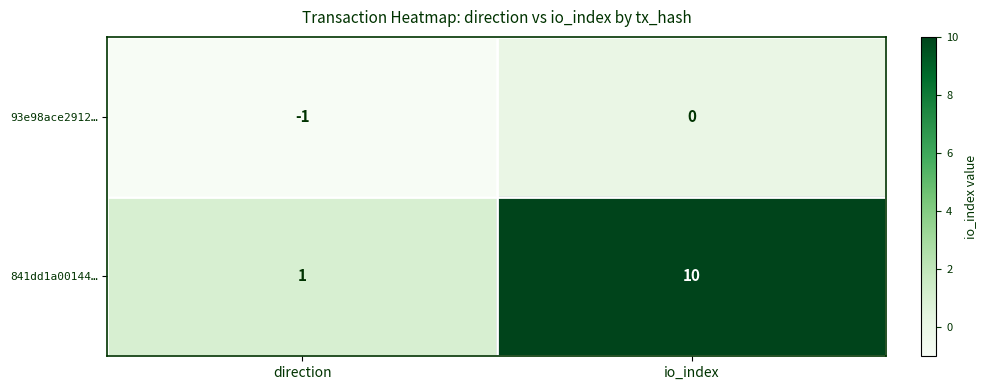

What is the greatest value displayed?

10